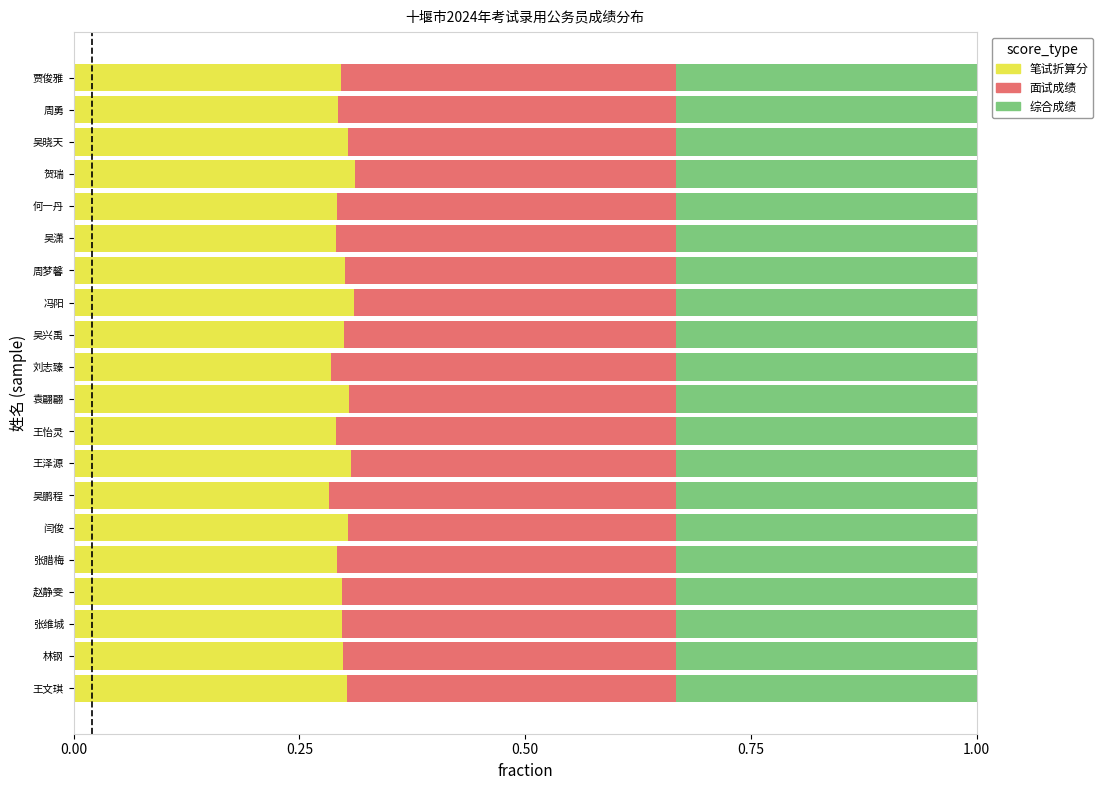

What is the total value across all series at 吴兴禹?

1.0